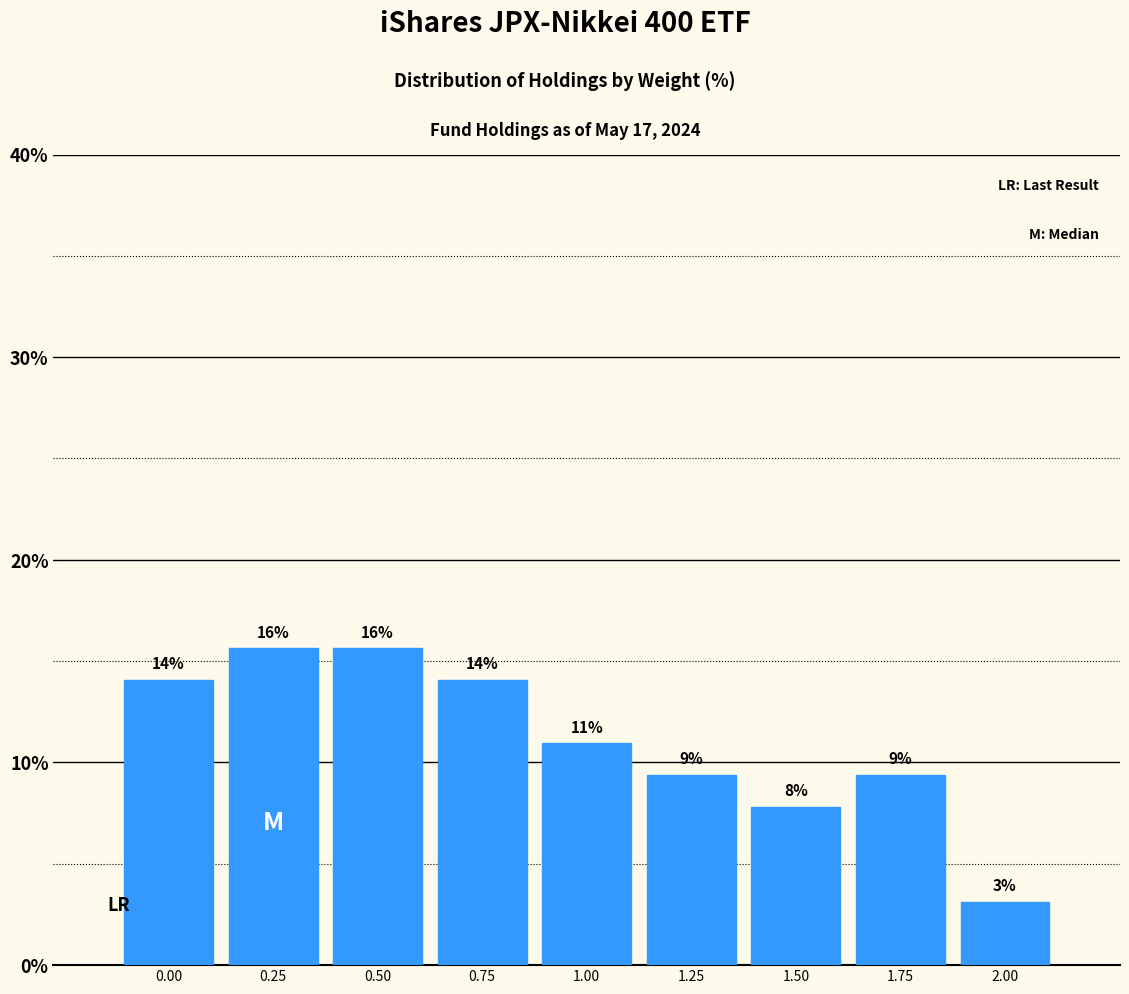

How many bars are there in total?

9